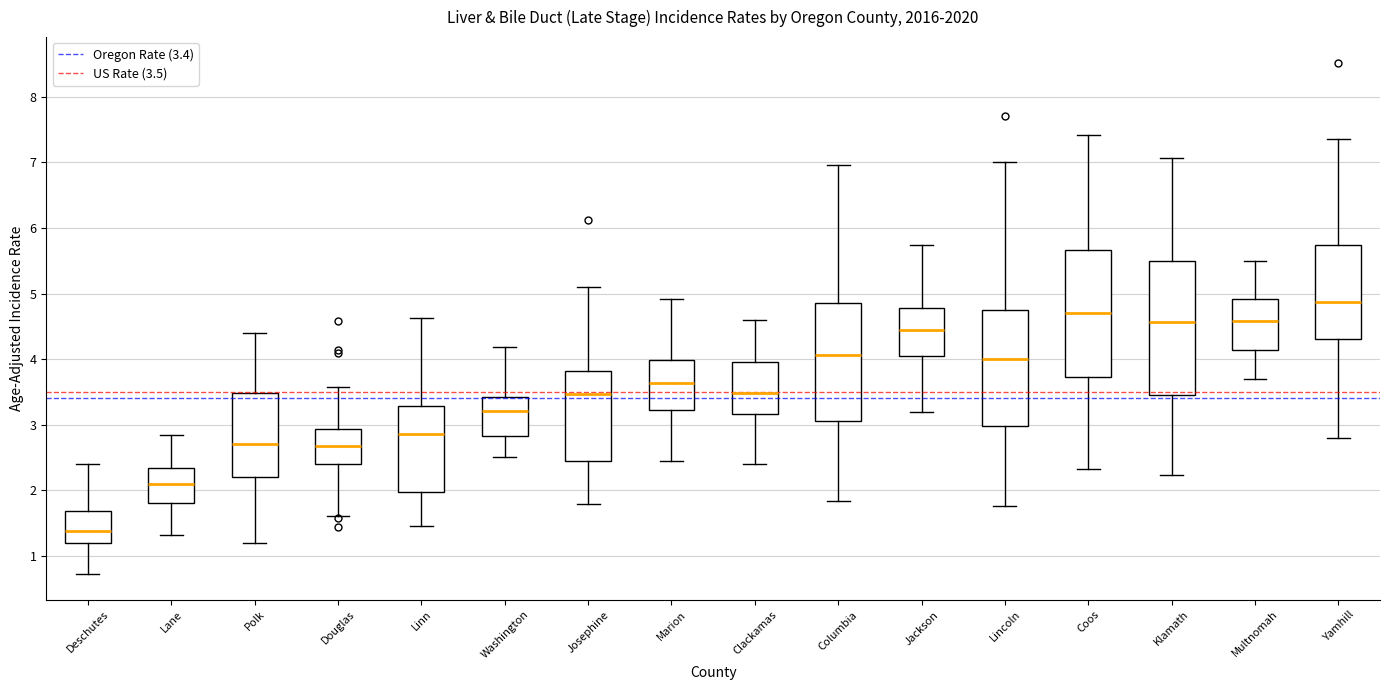

Reading left to right, read every box against the y-axis: the position of its median line, the range the box covers, and the ends of its whiskers. The values are not printed on the chart, so give them approximately, as read against the axis.

Deschutes: median 1.4, box 1.2 to 1.7, whiskers 0.7 to 2.4
Lane: median 2.1, box 1.8 to 2.3, whiskers 1.3 to 2.8
Polk: median 2.7, box 2.2 to 3.5, whiskers 1.2 to 4.4
Douglas: median 2.7, box 2.4 to 2.9, whiskers 1.6 to 3.6
Linn: median 2.9, box 2.0 to 3.3, whiskers 1.5 to 4.6
Washington: median 3.2, box 2.8 to 3.4, whiskers 2.5 to 4.2
Josephine: median 3.5, box 2.4 to 3.8, whiskers 1.8 to 5.1
Marion: median 3.6, box 3.2 to 4.0, whiskers 2.5 to 4.9
Clackamas: median 3.5, box 3.2 to 4.0, whiskers 2.4 to 4.6
Columbia: median 4.1, box 3.1 to 4.8, whiskers 1.8 to 7.0
Jackson: median 4.4, box 4.0 to 4.8, whiskers 3.2 to 5.7
Lincoln: median 4.0, box 3.0 to 4.7, whiskers 1.8 to 7.0
Coos: median 4.7, box 3.7 to 5.7, whiskers 2.3 to 7.4
Klamath: median 4.6, box 3.5 to 5.5, whiskers 2.2 to 7.1
Multnomah: median 4.6, box 4.1 to 4.9, whiskers 3.7 to 5.5
Yamhill: median 4.9, box 4.3 to 5.7, whiskers 2.8 to 7.4